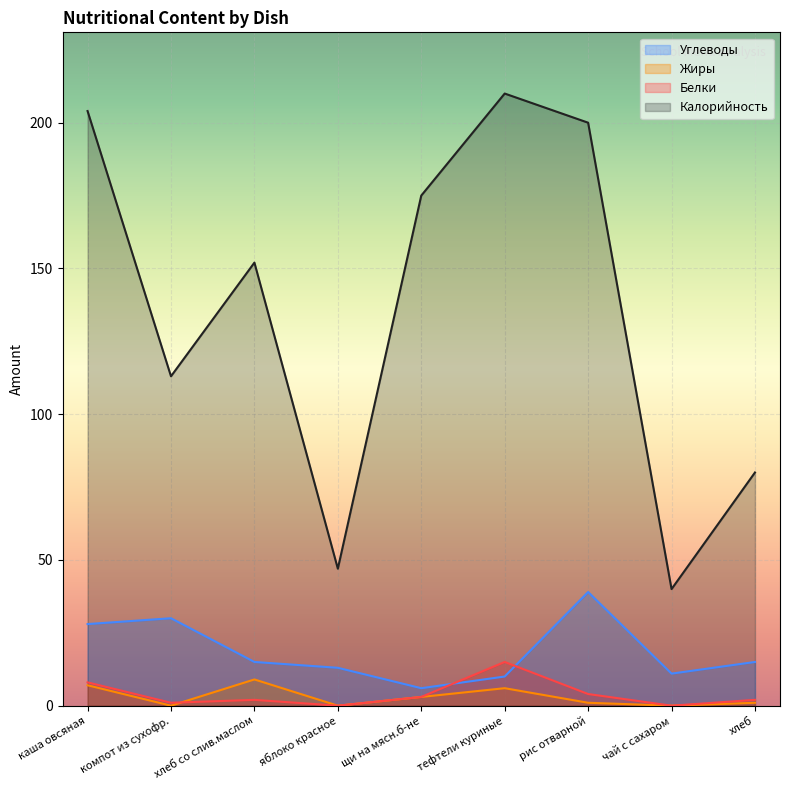

Reading left to right, transcribe all the data shown in this chart.

Калорийность: каша овсяная=204	компот из сухофр.=113	хлеб со слив.маслом=152	яблоко красное=47	щи на мясн.б-не=175	тефтели куриные=210	рис отварной=200	чай с сахаром=40	хлеб=80
Белки: каша овсяная=8	компот из сухофр.=1	хлеб со слив.маслом=2	яблоко красное=0	щи на мясн.б-не=3	тефтели куриные=15	рис отварной=4	чай с сахаром=0	хлеб=2
Жиры: каша овсяная=7	компот из сухофр.=0	хлеб со слив.маслом=9	яблоко красное=0	щи на мясн.б-не=3	тефтели куриные=6	рис отварной=1	чай с сахаром=0	хлеб=1
Углеводы: каша овсяная=28	компот из сухофр.=30	хлеб со слив.маслом=15	яблоко красное=13	щи на мясн.б-не=6	тефтели куриные=10	рис отварной=39	чай с сахаром=11	хлеб=15